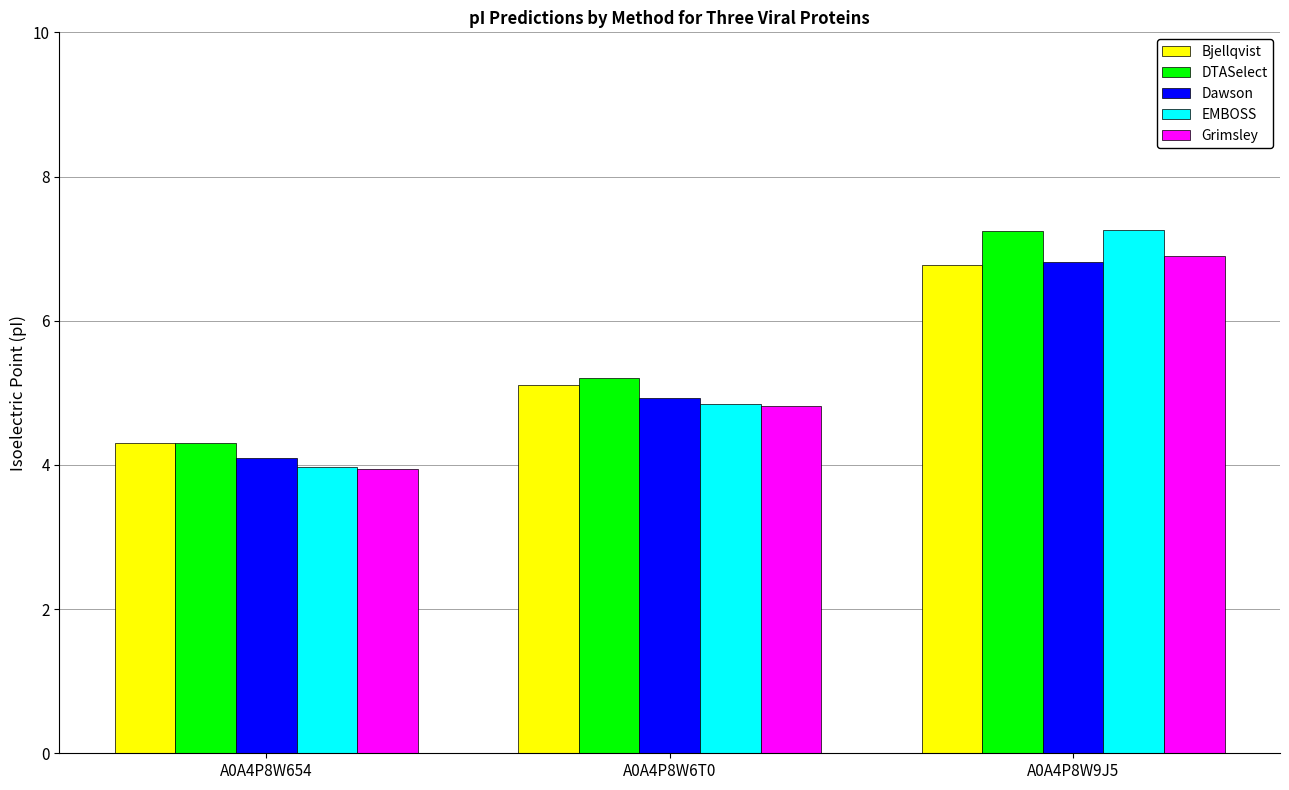

At which category is the sum across all series the highest?

A0A4P8W9J5